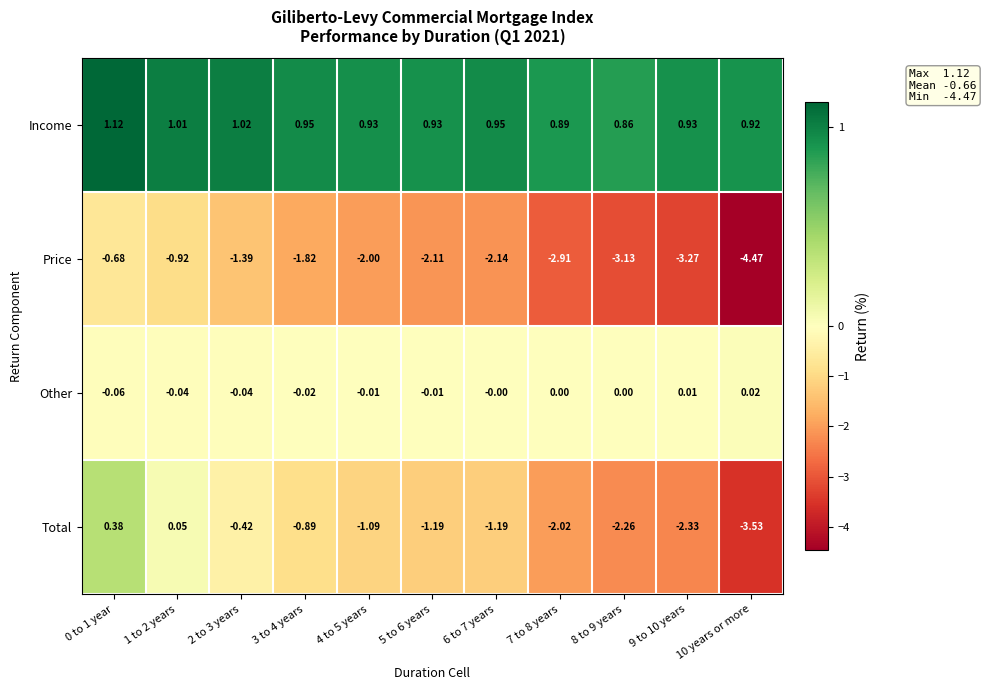

Is the value of Other at 5 to 6 years greater than the value of Income at 9 to 10 years?

No